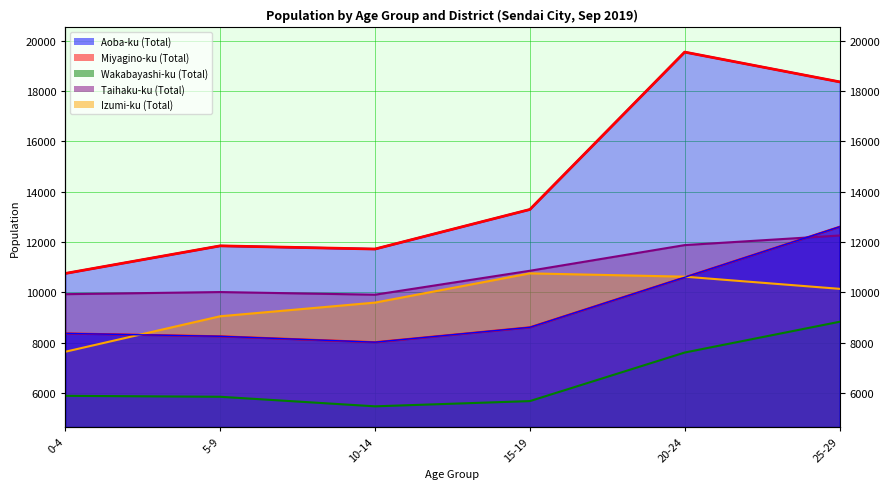

Reading left to right, what are all the values shown in this chart?

Aoba-ku (Total): 10757	11853	11727	13298	19550	18368
Miyagino-ku (Total): 8375	8260	8026	8617	10604	12610
Wakabayashi-ku (Total): 5895	5858	5478	5686	7615	8837
Taihaku-ku (Total): 9934	10018	9913	10863	11883	12264
Izumi-ku (Total): 7647	9056	9599	10760	10629	10146